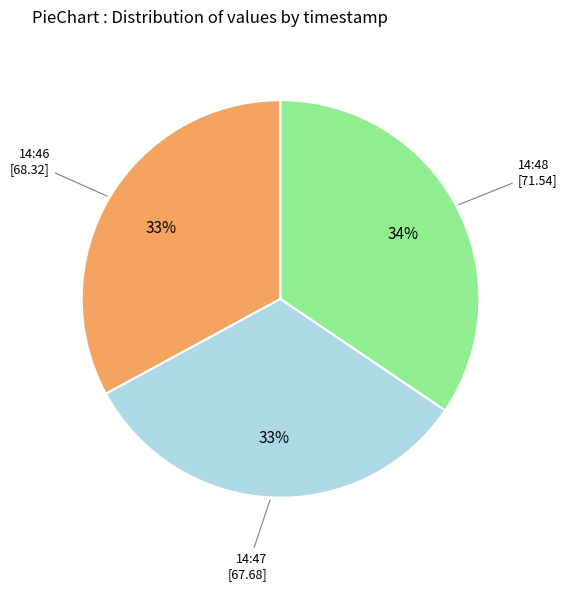

Is there any slice that represents more than half of the pie?

No